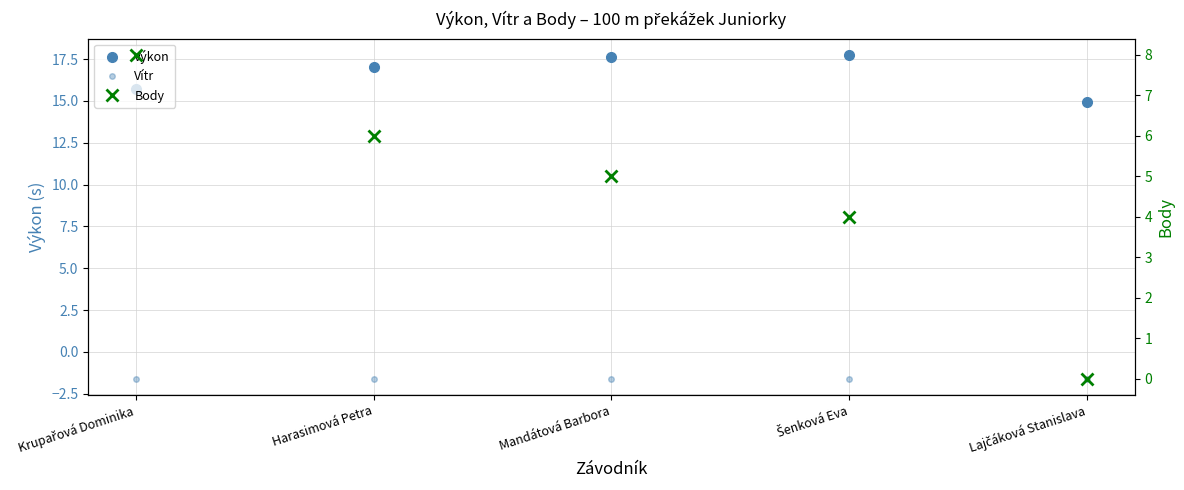

True or false: Výkon and Vítr cross at least once.

False